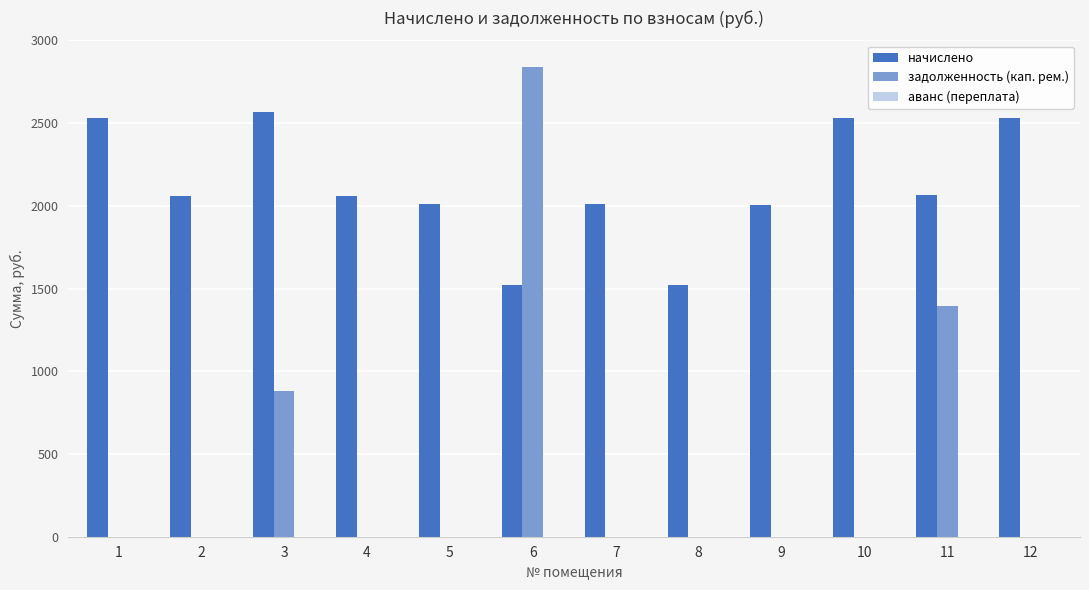

The value of задолженность (кап. рем.) at 11 is 2195.2. True or false?

False